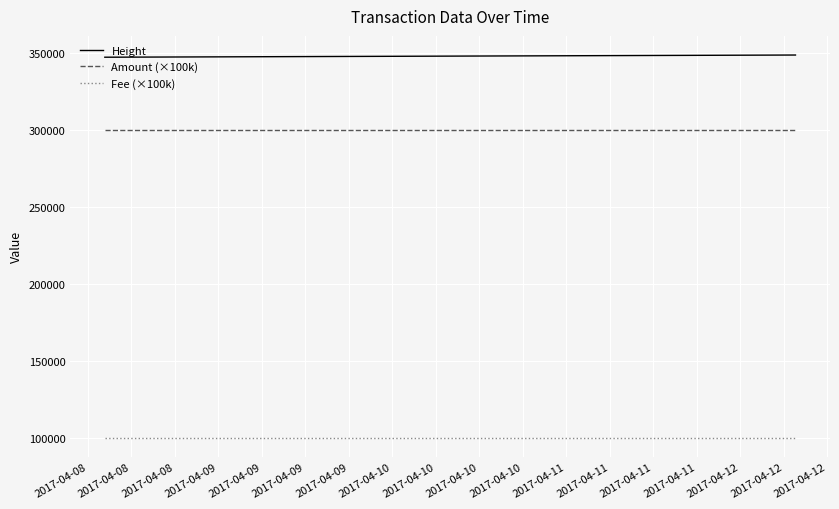

Count the number of data series in this chart.

3